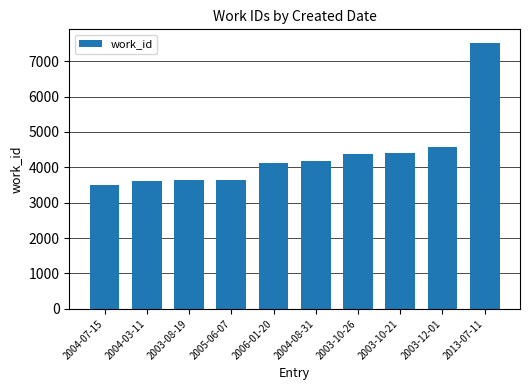

What is the average value?

4356